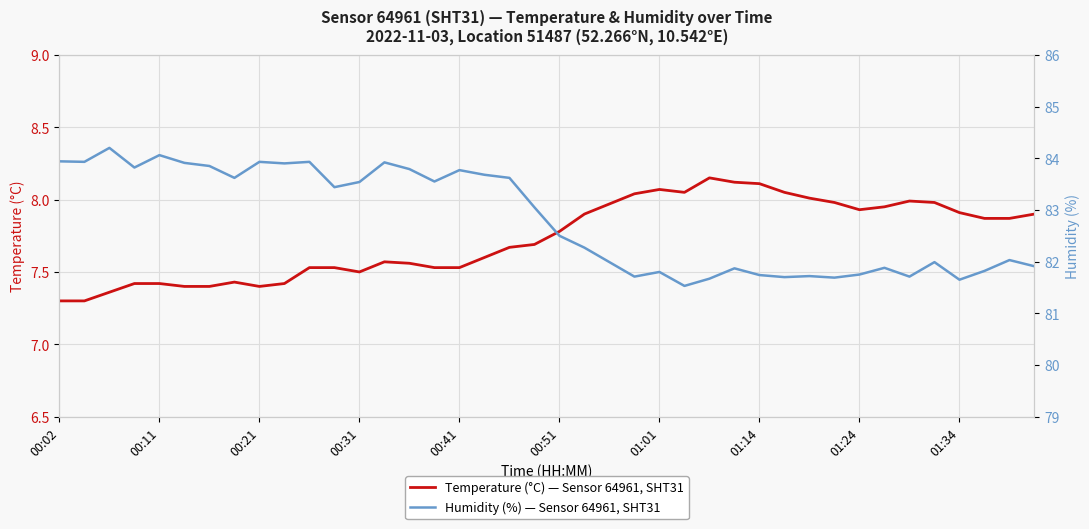

Between 10 and 13, which is larger?

13